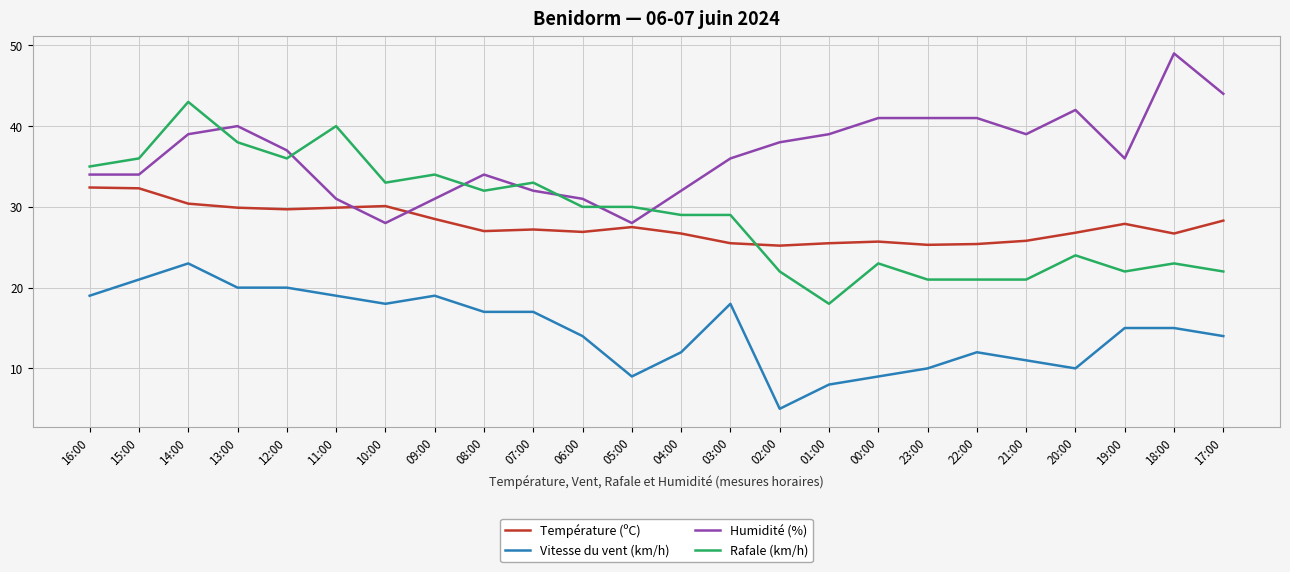

Rank the series at 08:00 from highest to lowest value.

Humidité (%), Rafale (km/h), Température (ºC), Vitesse du vent (km/h)